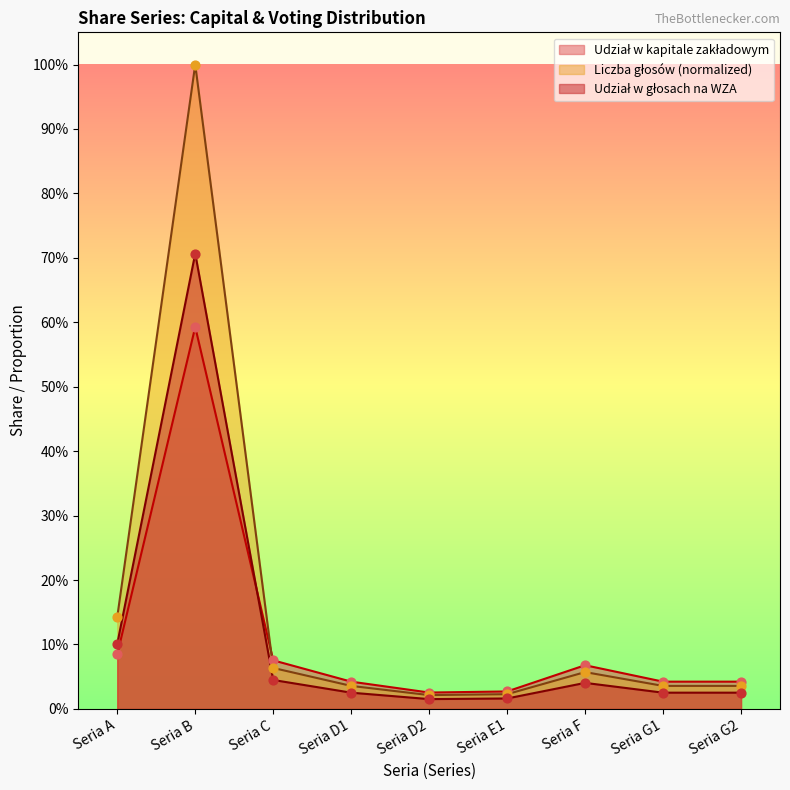

What is the total value across all series at Seria G1?

0.1